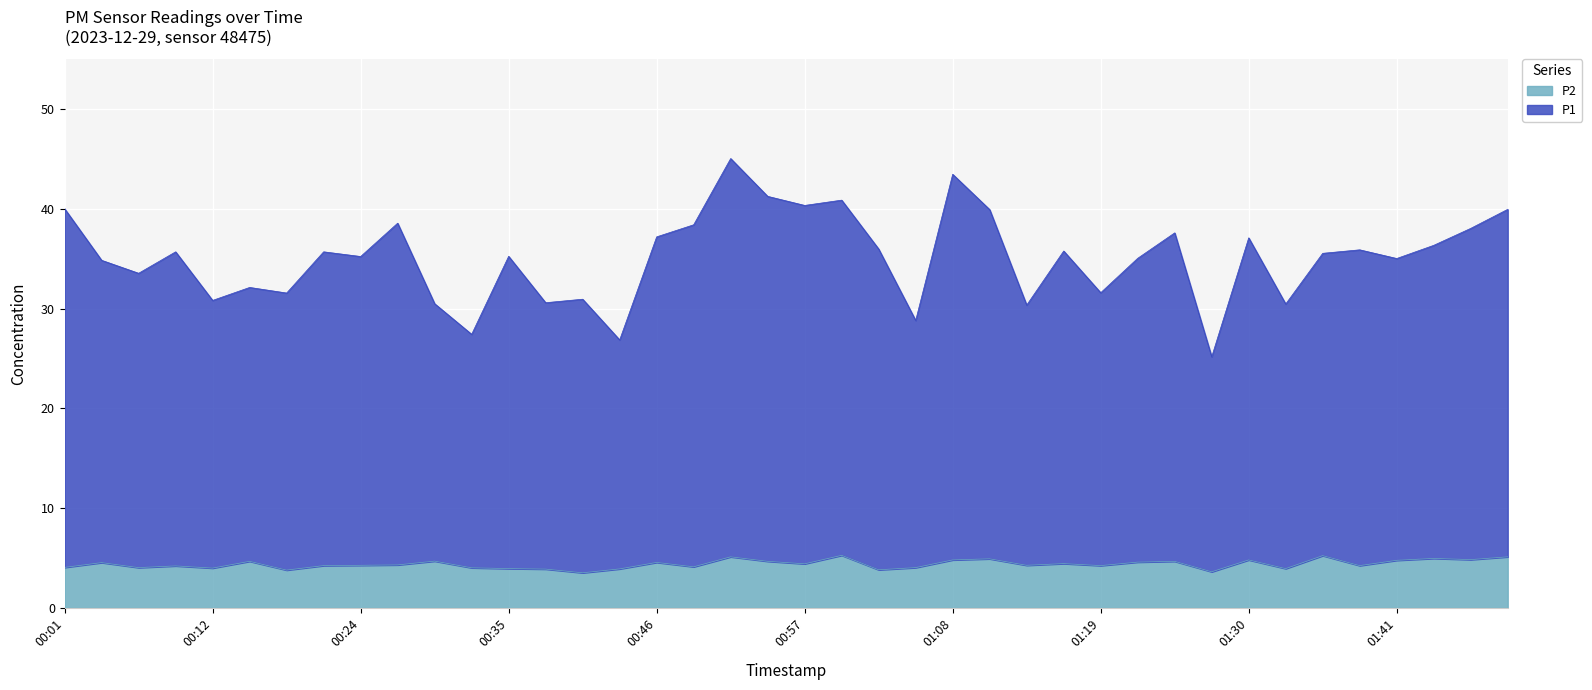

Which series has the largest range (max minus min)?

P1